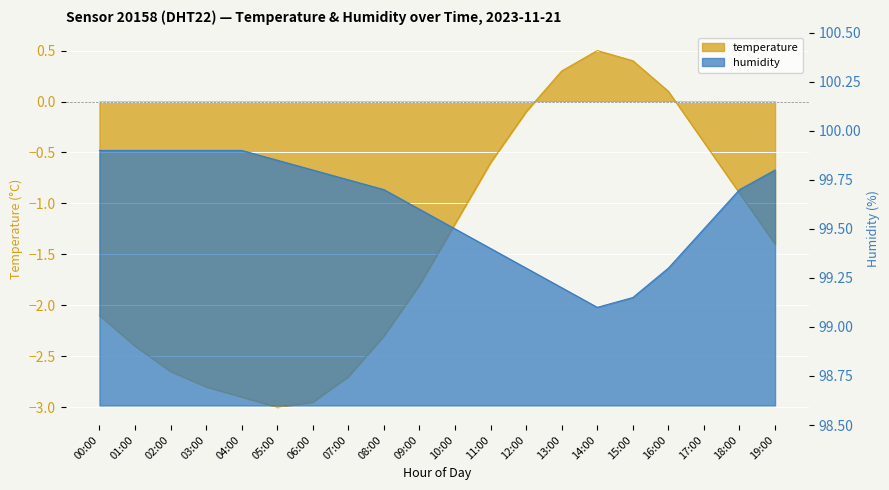

Where is humidity nearest to the value 99?

14:00